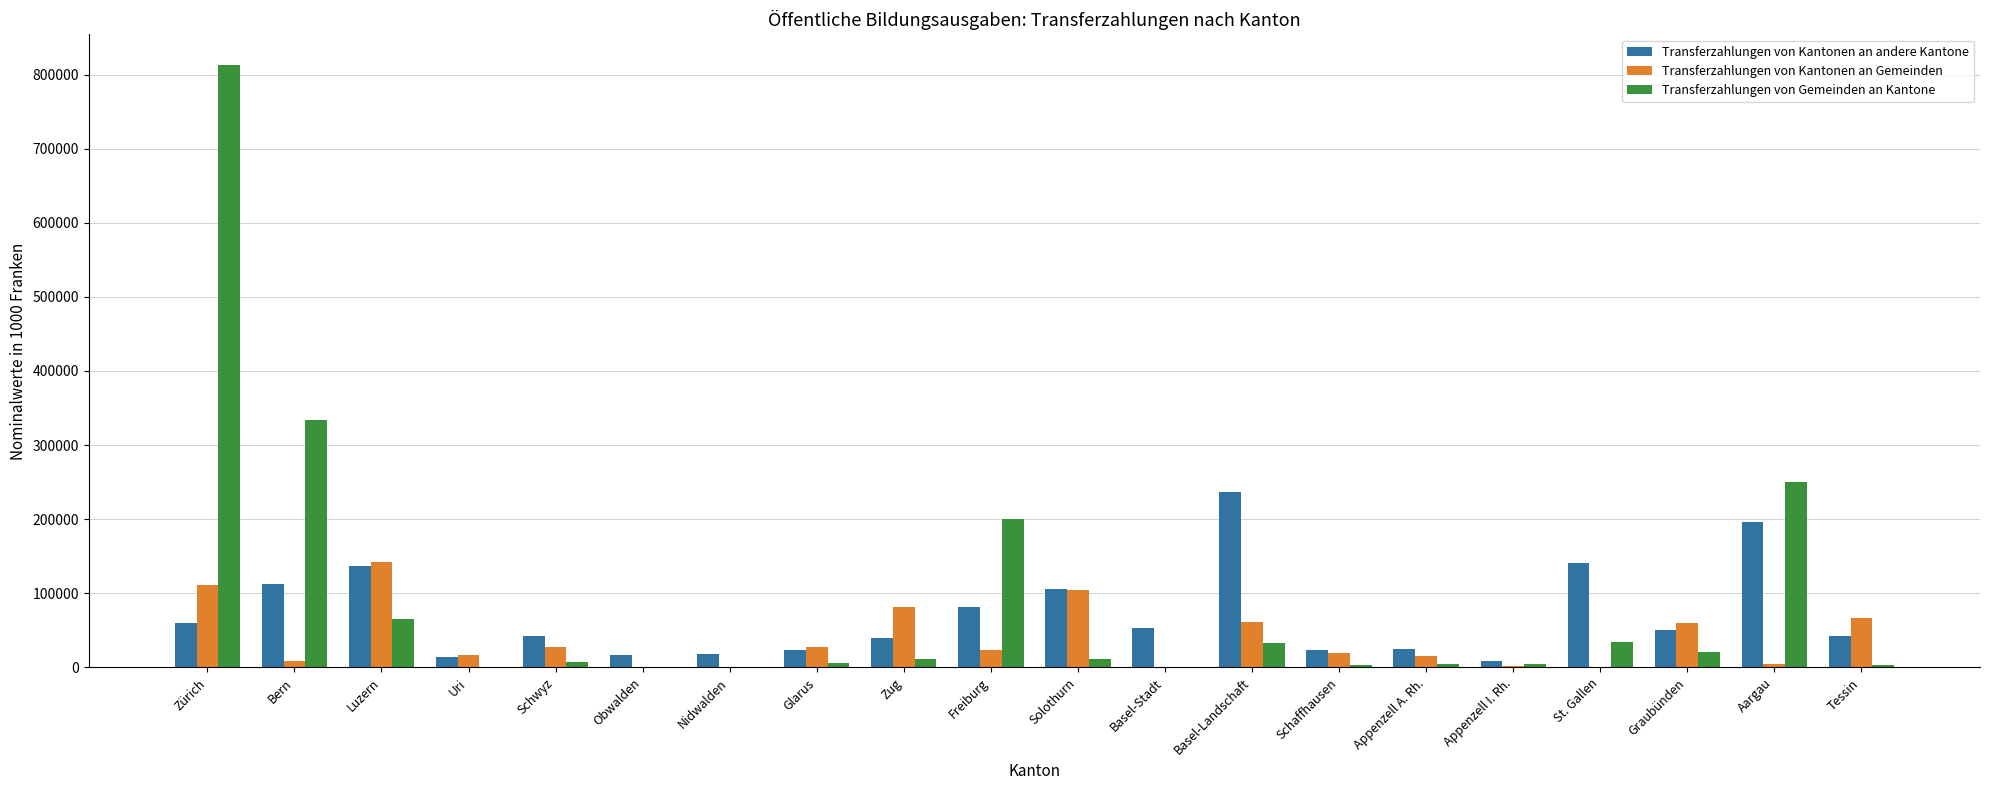

Which series changed the most between Uri and Aargau?

Transferzahlungen von Gemeinden an Kantone